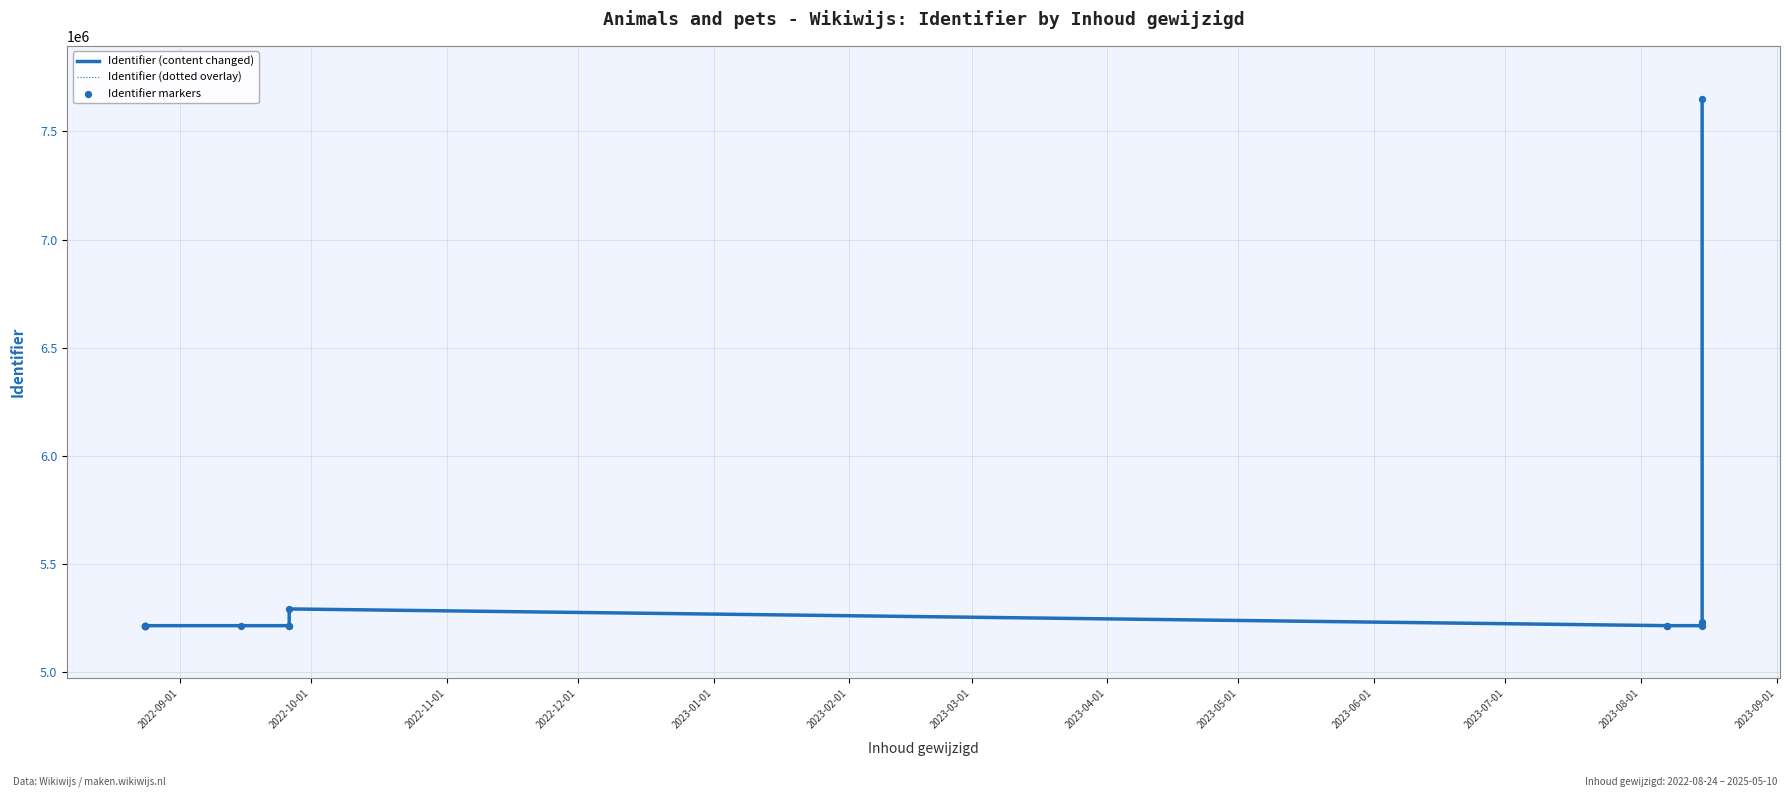

Is the value of Identifier markers at 13 greater than the value of Identifier (content changed) at 2023-02-01?

Yes